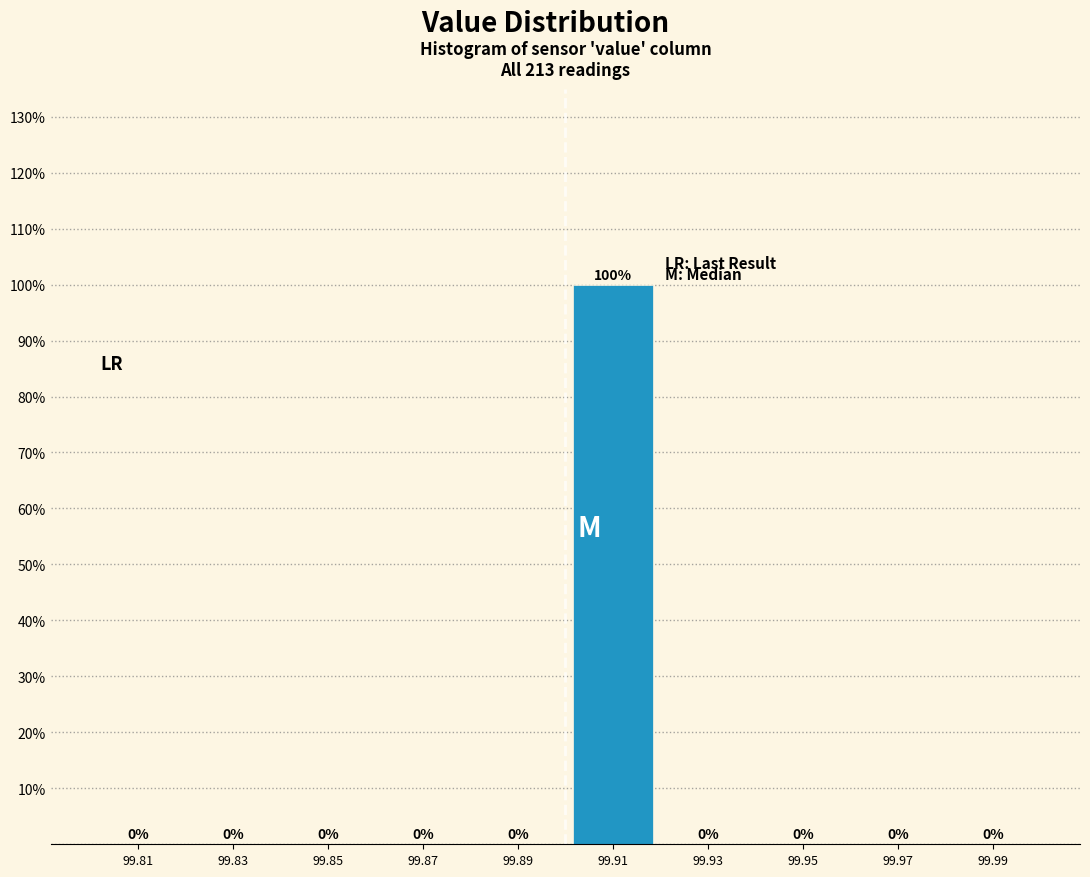

What is the height of the bar covering 99.90 to 99.92 on the x-axis?

100